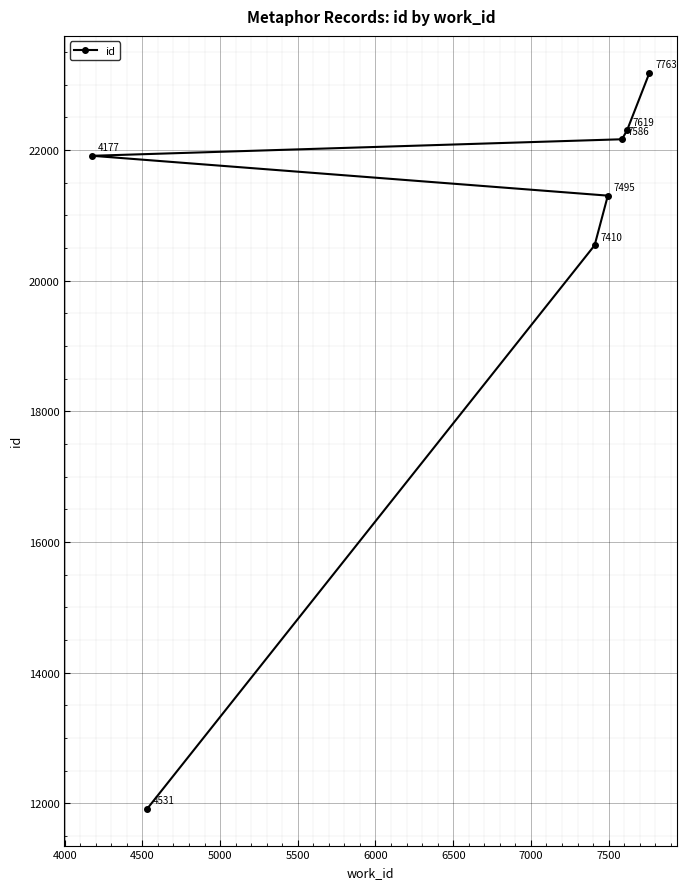

What is the value of the 6th point from the left?

22304